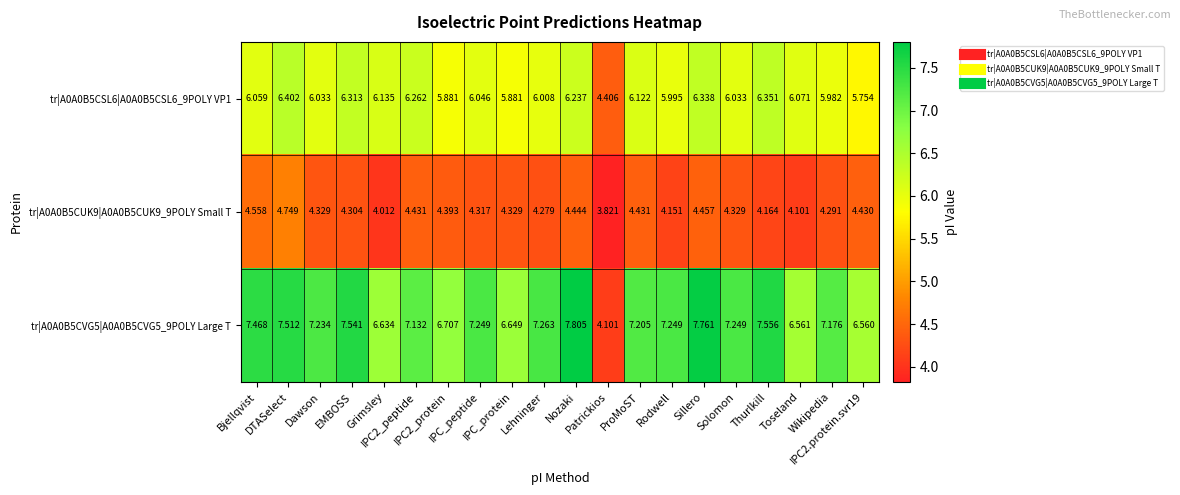

How many values in the tr|A0A0B5CSL6|A0A0B5CSL6_9POLY VP1 series are below 6?

6